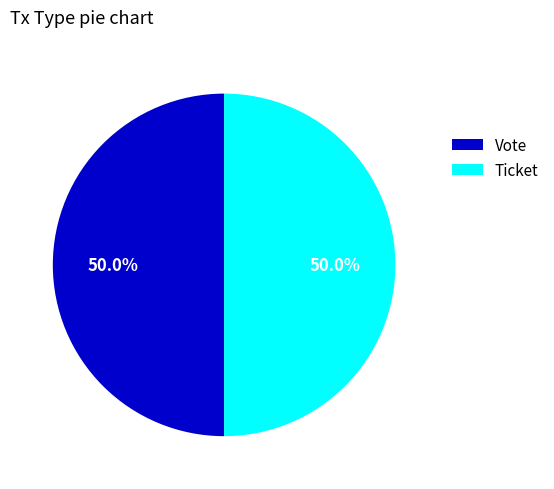

How many slices are in this pie chart?

2